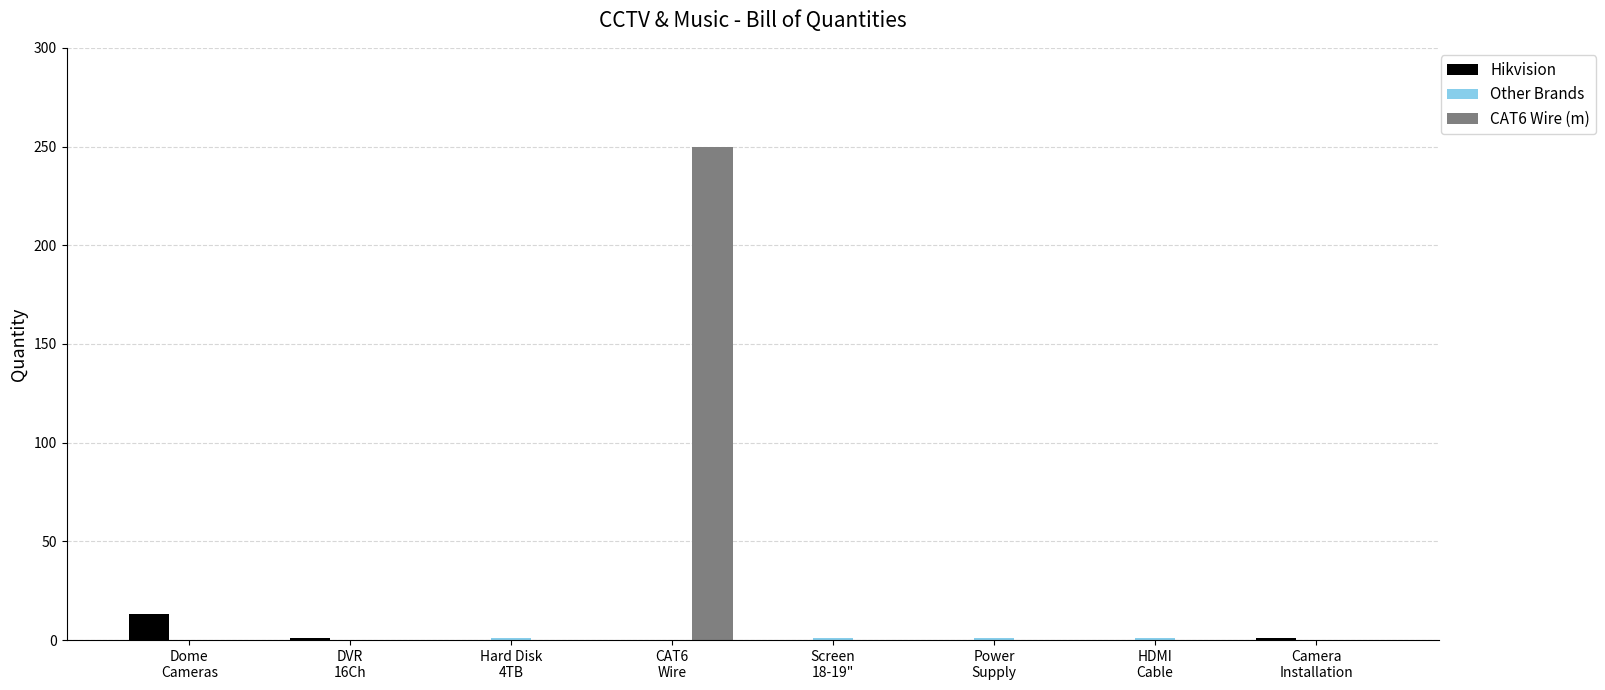

The value of CAT6 Wire (m) at Camera
Installation is 147. True or false?

False